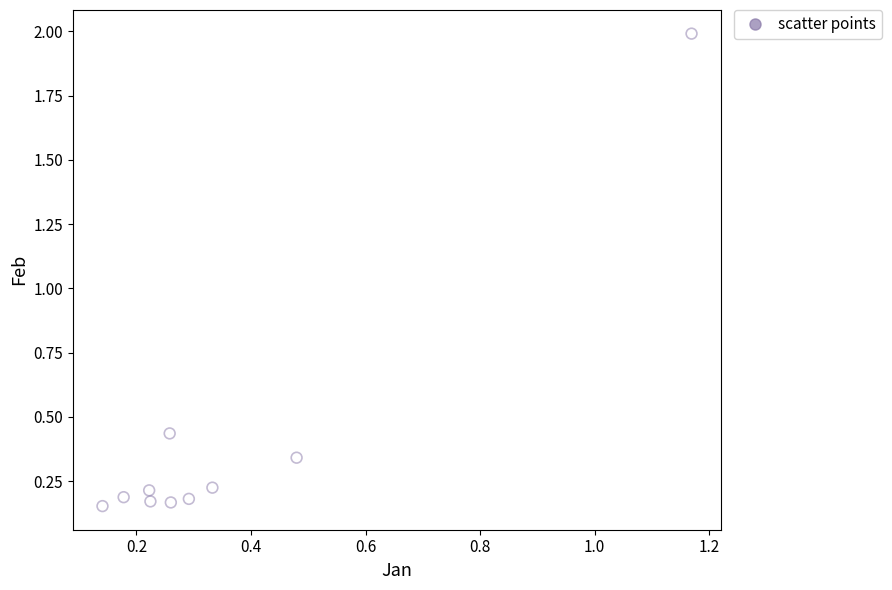

What is the range of X values (max minus min)?

1.0